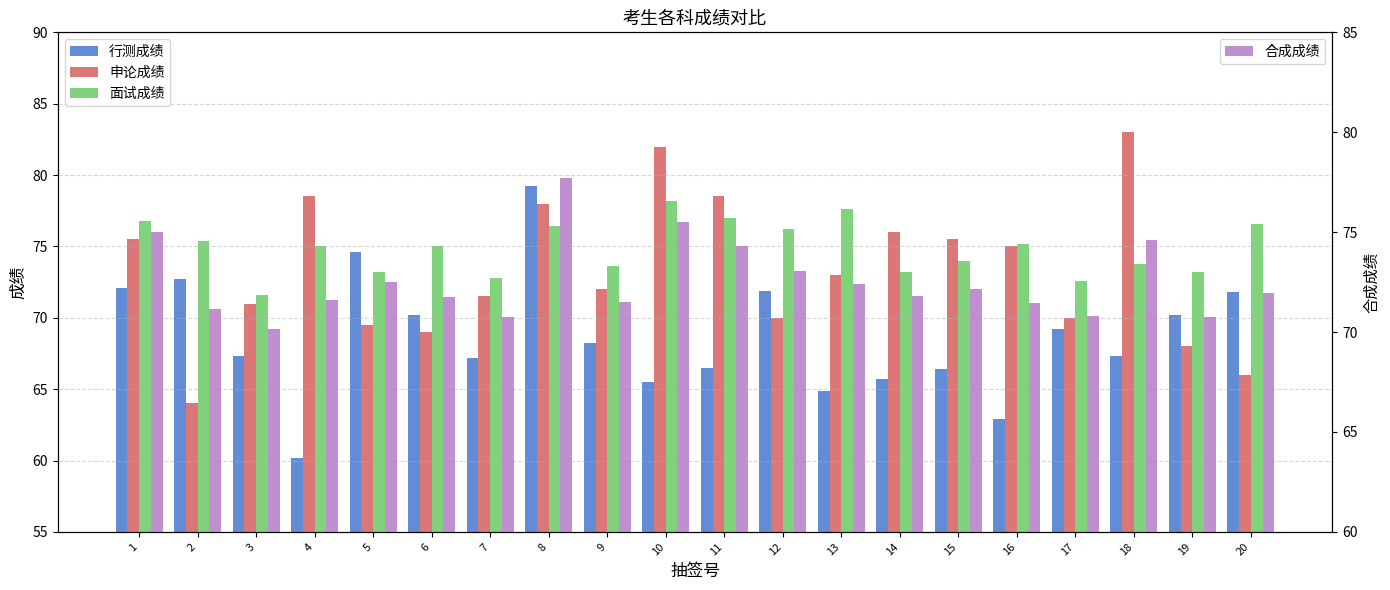

Which has a higher value, 11 or 7?

7